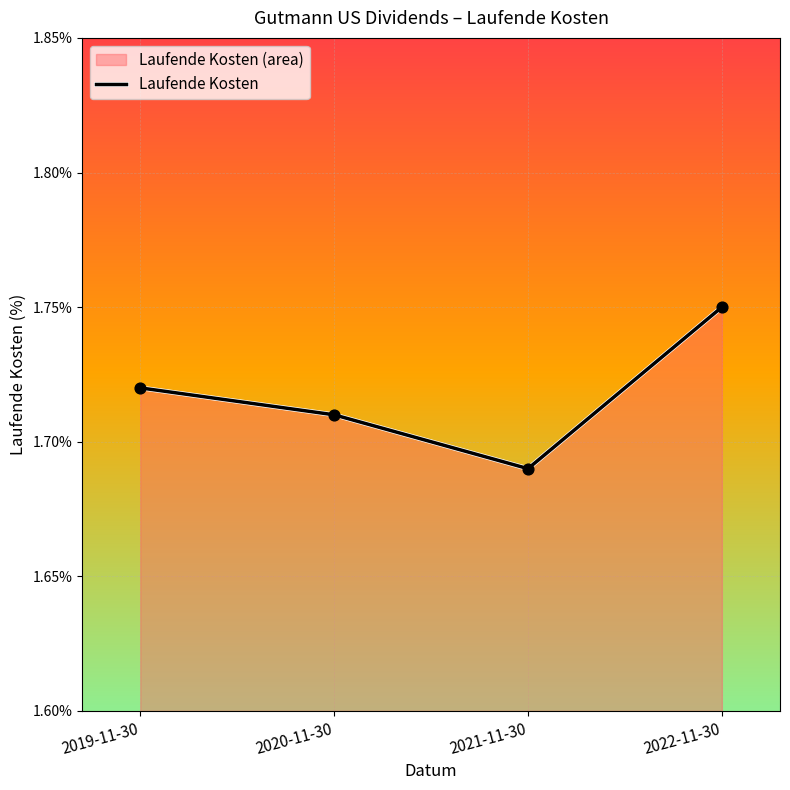

What is the ratio of the value at 2021-11-30 to the value at 2022-11-30?

1.0